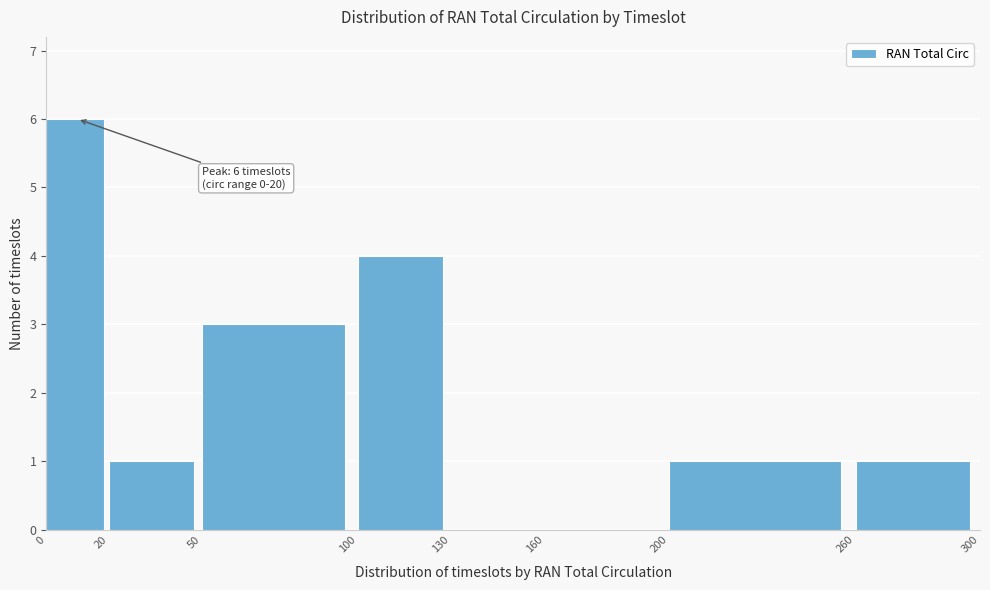

Over which range of the x-axis is the bar tallest?

0 to 20